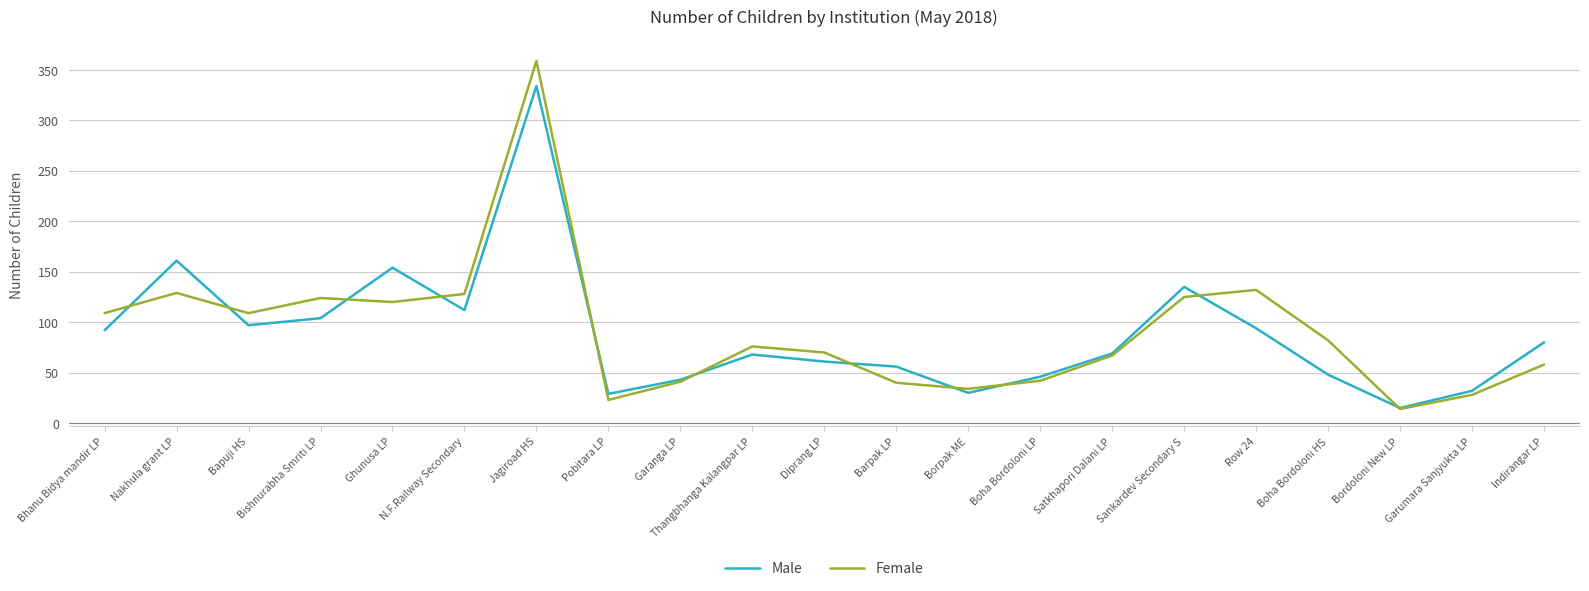

Is it true that Male equals 16 at Barpak LP?

False